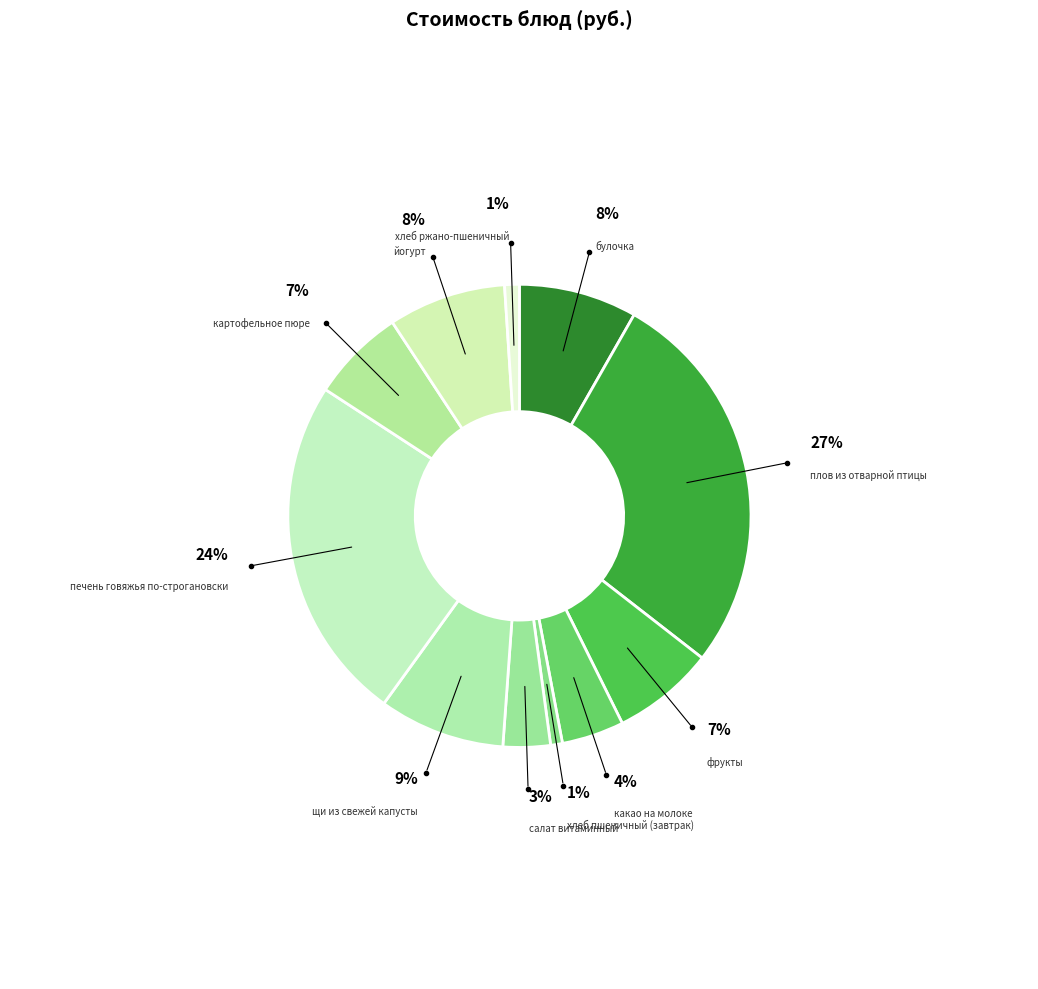

Is there any slice that represents more than half of the pie?

No